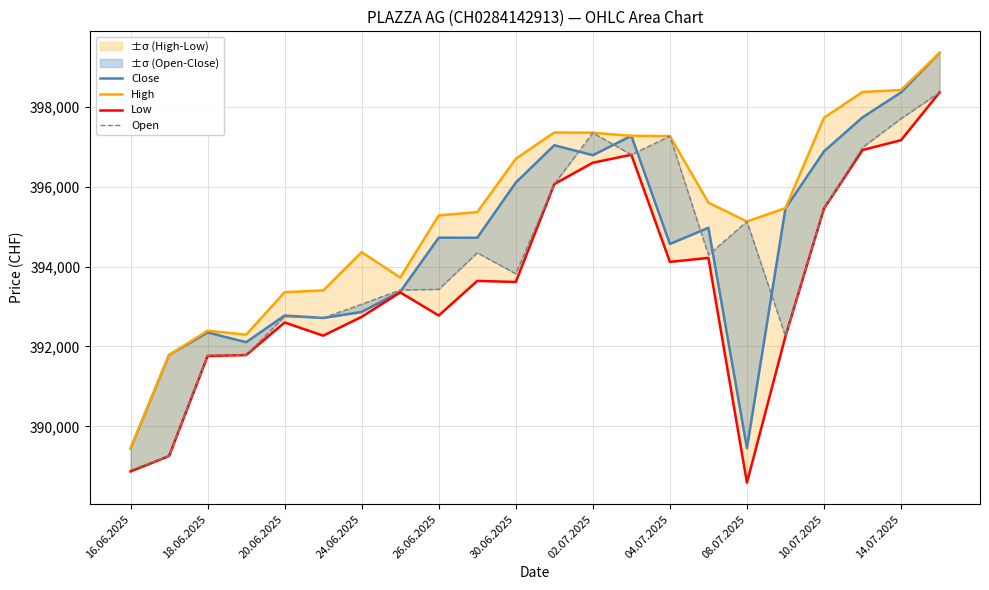

Which category has the highest value across all series?

21